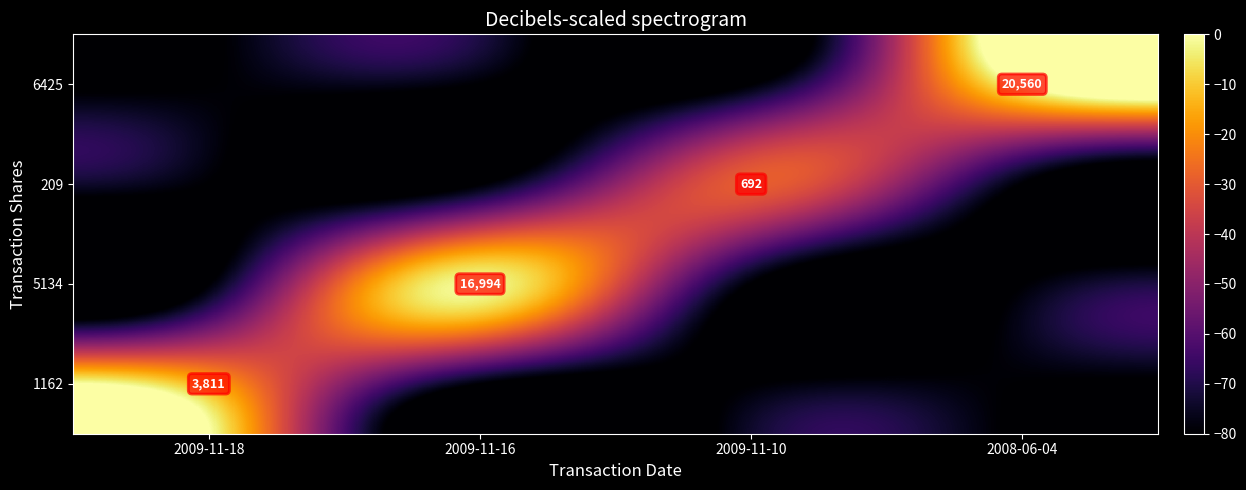

True or false: 6425 has a value of 36808 at 2008-06-04.

False